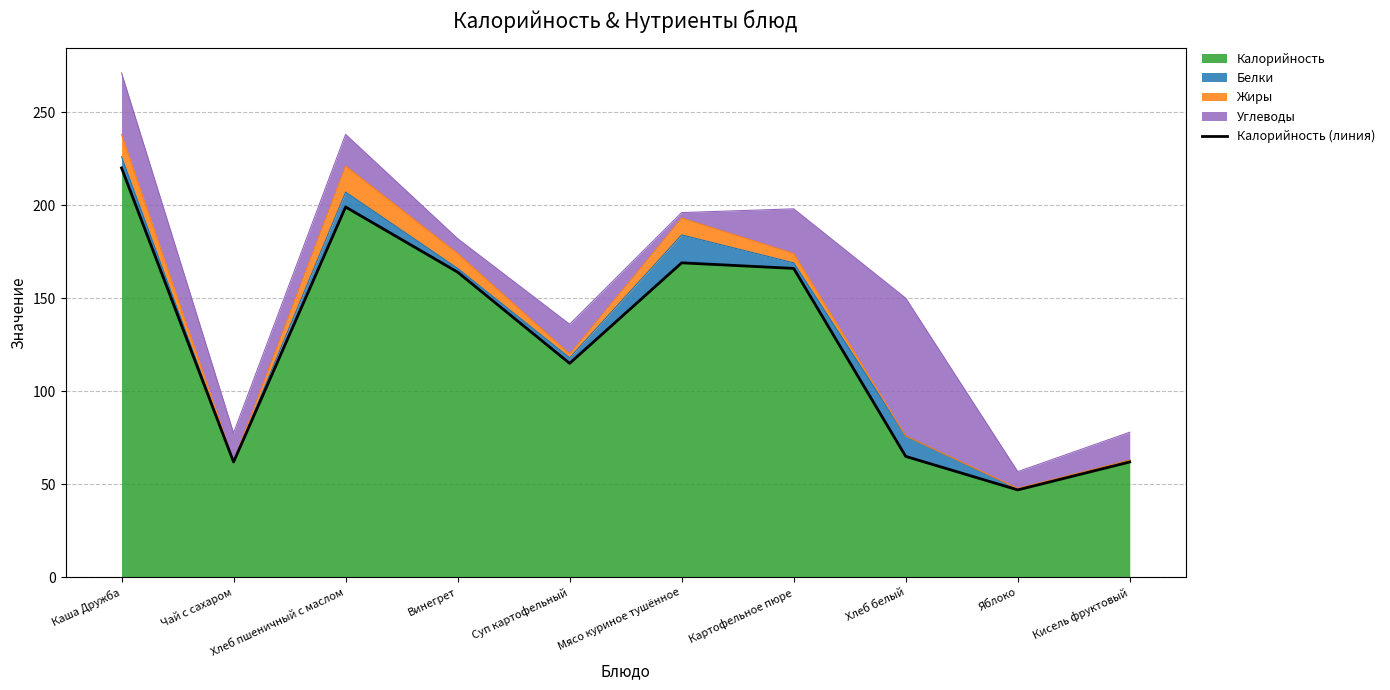

The chart shows a value of 65 at Хлеб белый. True or false?

True